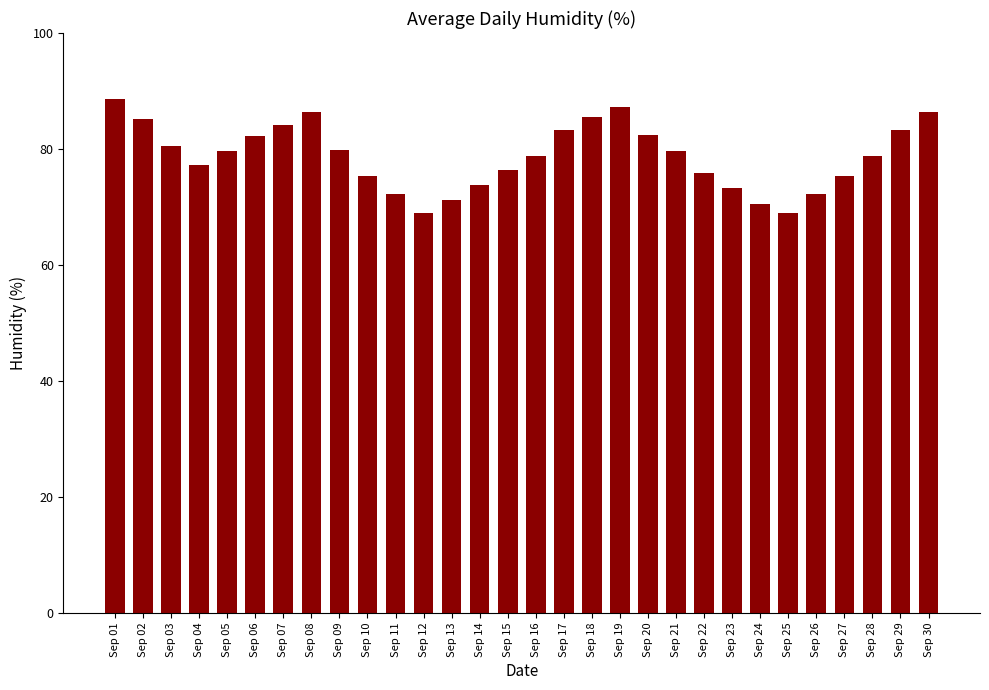

How many data points does each series have?

30